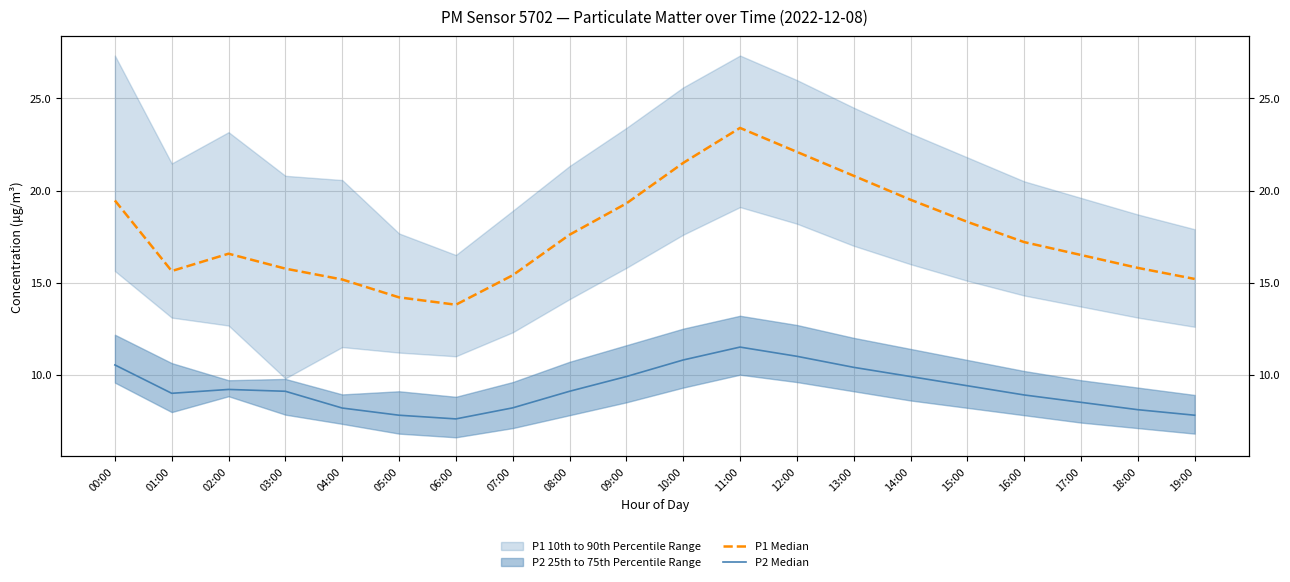

What is the difference between the highest and lowest values at 02:00?

7.4